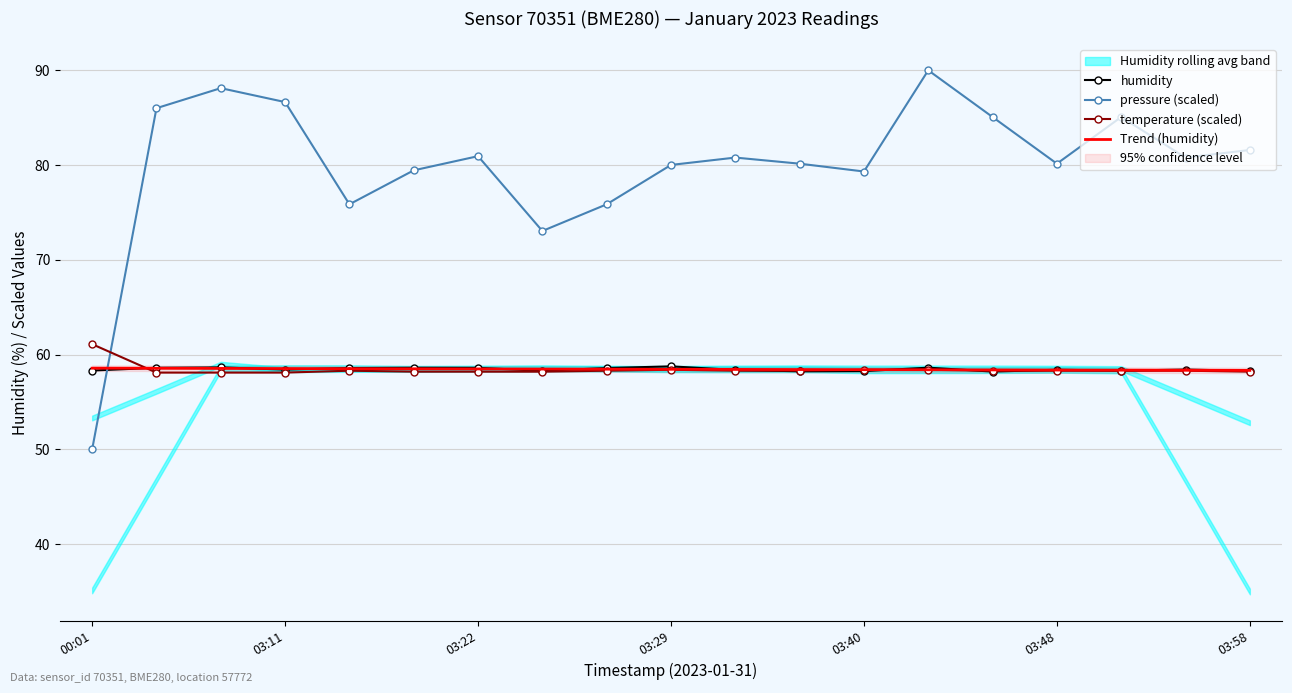

At which category does the chart reach its minimum across all series?

00:01